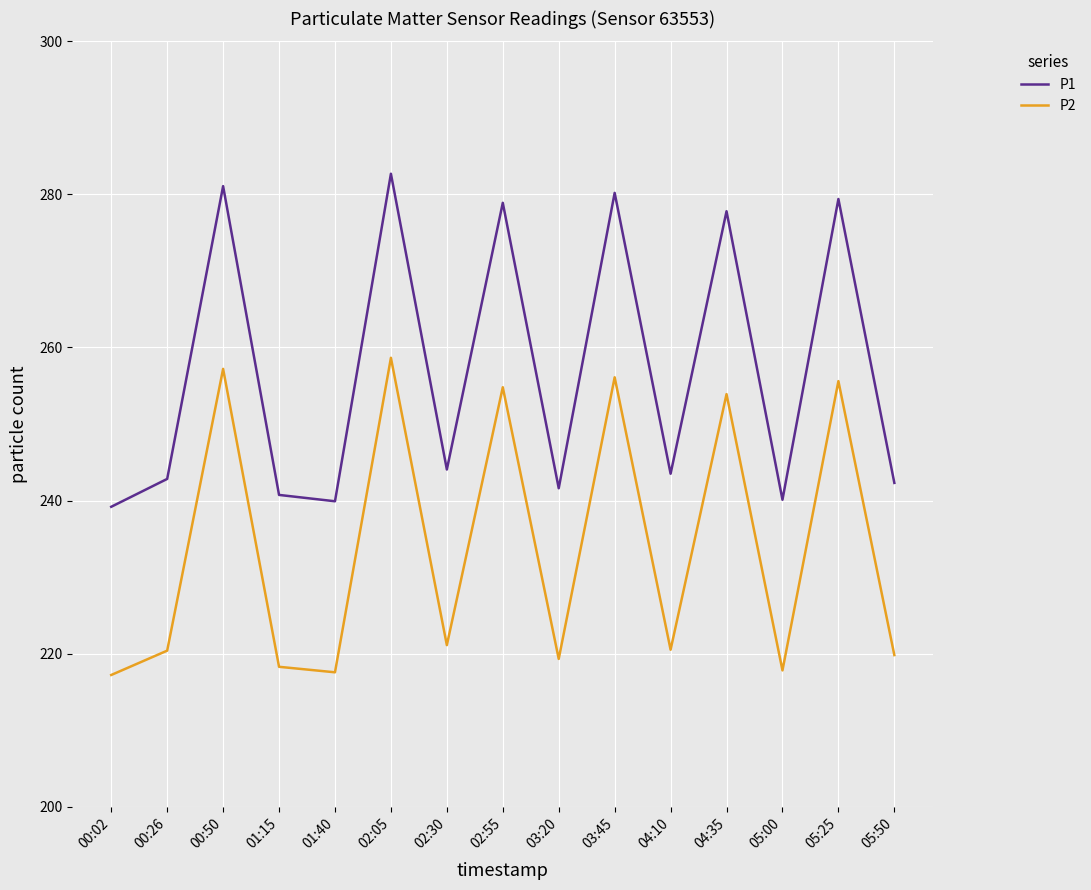

True or false: P2 and P1 intersect in this chart.

False